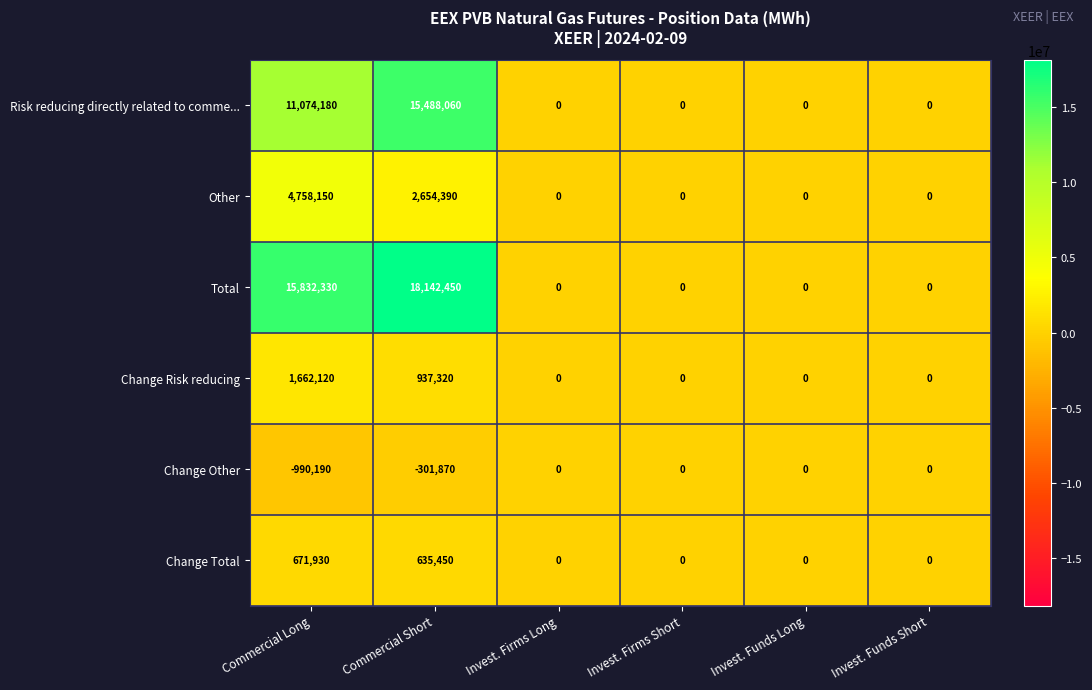

The Change Risk reducing series shows 0 at Invest. Funds Long. True or false?

True